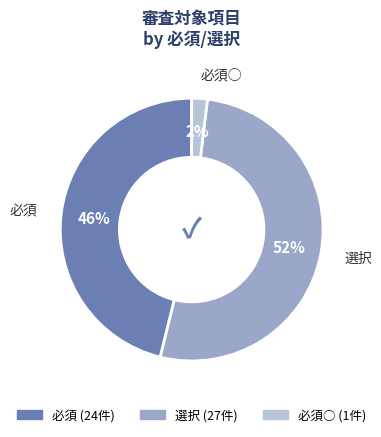

To the nearest percent, what is the difference between the largest and smallest slice percentages?

50%